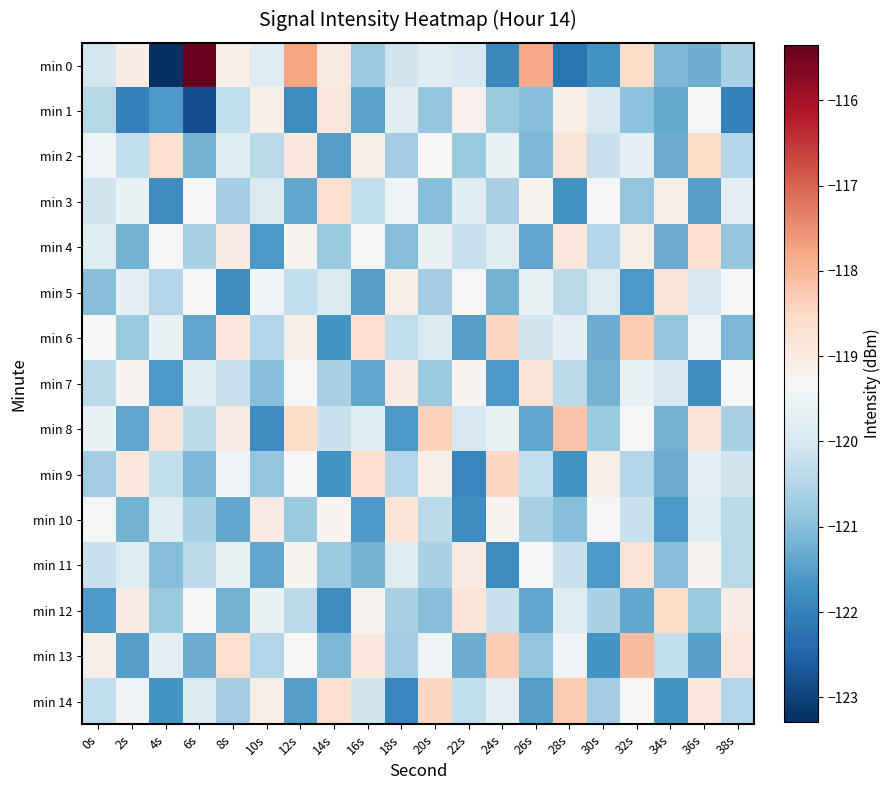

Reading left to right, list all the values displayed in this chart.

min 0: 0s=-120.0	2s=-119.0	4s=-123.3	6s=-115.4	8s=-119.1	10s=-119.8	12s=-117.7	14s=-119.0	16s=-120.8	18s=-120.1	20s=-119.8	22s=-120.0	24s=-121.9	26s=-117.8	28s=-122.2	30s=-121.7	32s=-118.6	34s=-121.1	36s=-121.3	38s=-120.6
min 1: 0s=-120.5	2s=-122.0	4s=-121.6	6s=-122.8	8s=-120.3	10s=-119.1	12s=-121.8	14s=-118.9	16s=-121.5	18s=-119.7	20s=-120.9	22s=-119.2	24s=-120.8	26s=-121.0	28s=-119.1	30s=-120.0	32s=-121.0	34s=-121.3	36s=-119.4	38s=-122.0
min 2: 0s=-119.5	2s=-120.3	4s=-118.7	6s=-121.2	8s=-119.8	10s=-120.4	12s=-118.9	14s=-121.5	16s=-119.1	18s=-120.7	20s=-119.3	22s=-120.8	24s=-119.6	26s=-121.1	28s=-118.8	30s=-120.2	32s=-119.7	34s=-121.3	36s=-118.6	38s=-120.5
min 3: 0s=-120.1	2s=-119.6	4s=-121.8	6s=-119.3	8s=-120.7	10s=-119.9	12s=-121.4	14s=-118.7	16s=-120.3	18s=-119.5	20s=-121.0	22s=-119.8	24s=-120.6	26s=-119.2	28s=-121.7	30s=-119.4	32s=-120.9	34s=-119.1	36s=-121.5	38s=-119.7
min 4: 0s=-119.8	2s=-121.2	4s=-119.4	6s=-120.6	8s=-119.0	10s=-121.6	12s=-119.2	14s=-120.8	16s=-119.4	18s=-121.0	20s=-119.6	22s=-120.2	24s=-119.8	26s=-121.4	28s=-118.9	30s=-120.5	32s=-119.1	34s=-121.3	36s=-118.7	38s=-120.9
min 5: 0s=-121.0	2s=-119.7	4s=-120.5	6s=-119.3	8s=-121.8	10s=-119.5	12s=-120.3	14s=-119.9	16s=-121.5	18s=-119.1	20s=-120.7	22s=-119.3	24s=-121.2	26s=-119.6	28s=-120.4	30s=-119.8	32s=-121.6	34s=-118.8	36s=-120.0	38s=-119.4
min 6: 0s=-119.3	2s=-120.8	4s=-119.6	6s=-121.4	8s=-118.9	10s=-120.5	12s=-119.1	14s=-121.7	16s=-118.7	18s=-120.3	20s=-119.9	22s=-121.5	24s=-118.5	26s=-120.1	28s=-119.7	30s=-121.3	32s=-118.3	34s=-120.9	36s=-119.5	38s=-121.1
min 7: 0s=-120.4	2s=-119.2	4s=-121.6	6s=-119.8	8s=-120.2	10s=-121.0	12s=-119.4	14s=-120.6	16s=-121.4	18s=-119.0	20s=-120.8	22s=-119.2	24s=-121.6	26s=-118.8	28s=-120.4	30s=-121.2	32s=-119.6	34s=-120.0	36s=-121.8	38s=-119.4
min 8: 0s=-119.6	2s=-121.4	4s=-118.8	6s=-120.4	8s=-119.0	10s=-121.8	12s=-118.6	14s=-120.2	16s=-119.8	18s=-121.6	20s=-118.4	22s=-120.0	24s=-119.6	26s=-121.4	28s=-118.2	30s=-120.8	32s=-119.4	34s=-121.2	36s=-118.8	38s=-120.6
min 9: 0s=-120.7	2s=-118.9	4s=-120.3	6s=-121.1	8s=-119.5	10s=-120.9	12s=-119.3	14s=-121.7	16s=-118.7	18s=-120.5	20s=-119.1	22s=-121.9	24s=-118.5	26s=-120.3	28s=-121.7	30s=-119.1	32s=-120.5	34s=-121.3	36s=-119.7	38s=-120.1
min 10: 0s=-119.4	2s=-121.2	4s=-119.8	6s=-120.6	8s=-121.4	10s=-119.0	12s=-120.8	14s=-119.2	16s=-121.6	18s=-118.8	20s=-120.4	22s=-121.8	24s=-119.2	26s=-120.6	28s=-121.0	30s=-119.4	32s=-120.2	34s=-121.6	36s=-119.8	38s=-120.4
min 11: 0s=-120.2	2s=-119.8	4s=-121.0	6s=-120.4	8s=-119.6	10s=-121.4	12s=-119.2	14s=-120.8	16s=-121.2	18s=-119.8	20s=-120.6	22s=-119.0	24s=-121.8	26s=-119.4	28s=-120.2	30s=-121.6	32s=-118.8	34s=-121.0	36s=-119.2	38s=-120.4
min 12: 0s=-121.6	2s=-119.0	4s=-120.8	6s=-119.4	8s=-121.2	10s=-119.6	12s=-120.4	14s=-121.8	16s=-119.2	18s=-120.6	20s=-121.0	22s=-118.8	24s=-120.2	26s=-121.4	28s=-119.8	30s=-120.6	32s=-121.4	34s=-118.6	36s=-120.8	38s=-119.0
min 13: 0s=-119.1	2s=-121.5	4s=-119.7	6s=-121.3	8s=-118.7	10s=-120.5	12s=-119.3	14s=-121.1	16s=-118.9	18s=-120.7	20s=-119.5	22s=-121.3	24s=-118.3	26s=-120.9	28s=-119.5	30s=-121.7	32s=-118.1	34s=-120.3	36s=-121.5	38s=-118.9
min 14: 0s=-120.3	2s=-119.5	4s=-121.7	6s=-119.9	8s=-120.7	10s=-119.1	12s=-121.5	14s=-118.7	16s=-120.1	18s=-121.9	20s=-118.5	22s=-120.3	24s=-119.7	26s=-121.5	28s=-118.3	30s=-120.7	32s=-119.3	34s=-121.7	36s=-118.9	38s=-120.5